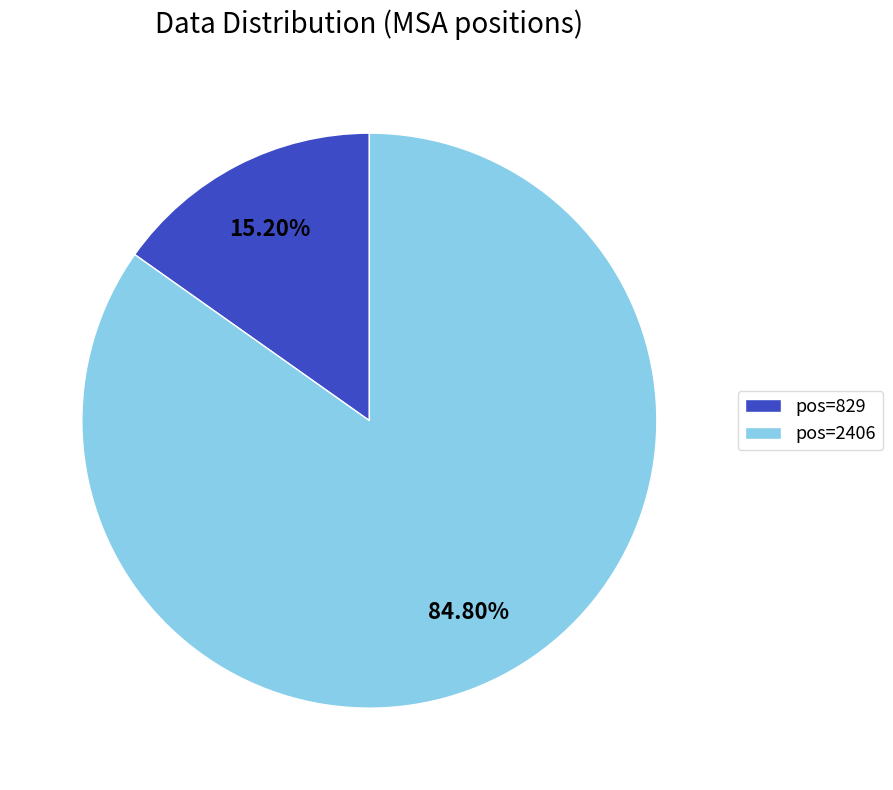

Which category has the smallest portion of the pie?

pos=829